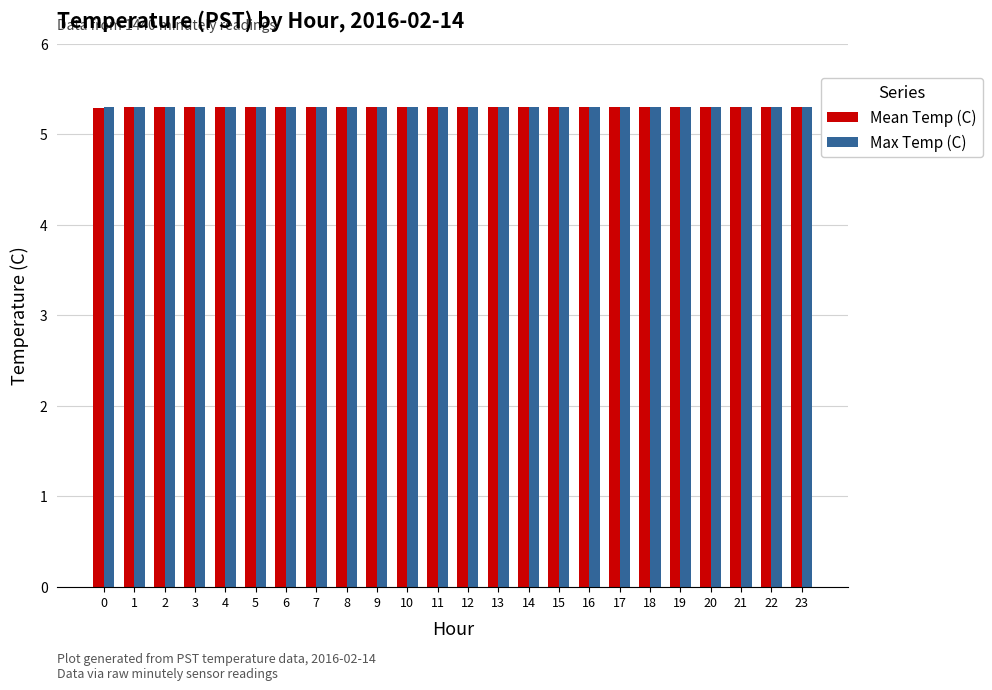

What are all the series names shown in the legend?

Mean Temp (C), Max Temp (C)